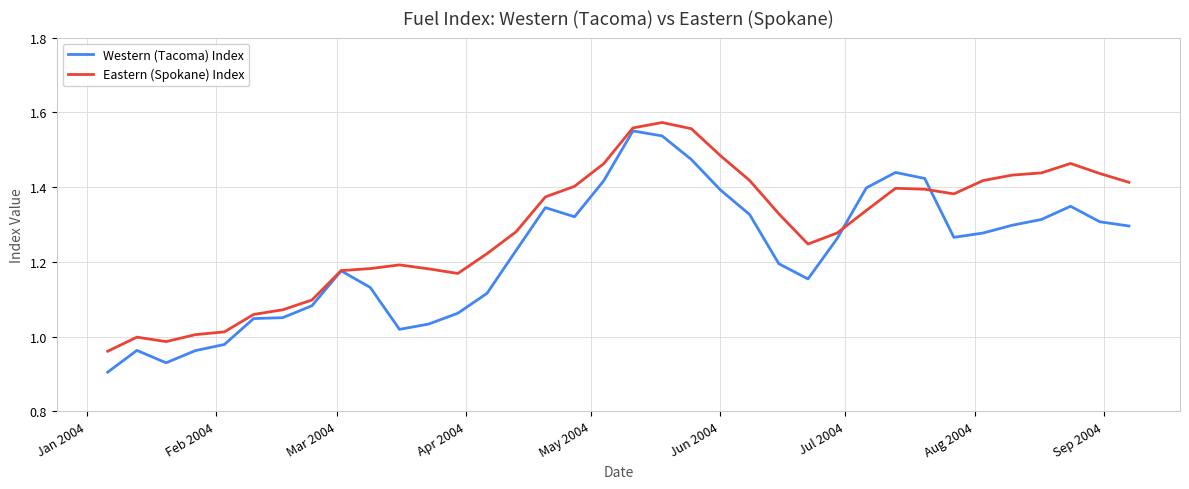

Rank the series by their average value, from highest to lowest.

Eastern (Spokane) Index, Western (Tacoma) Index